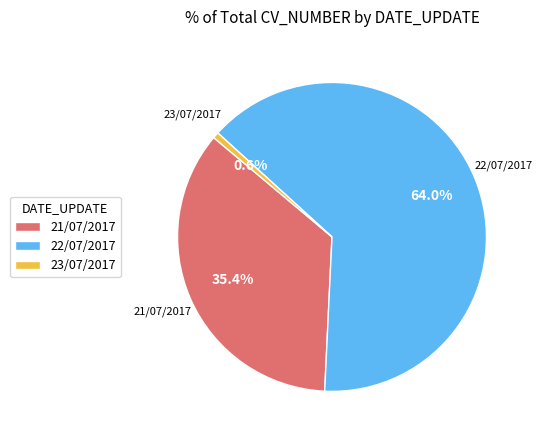

Do 22/07/2017 and 21/07/2017 together represent more than half of the pie?

Yes